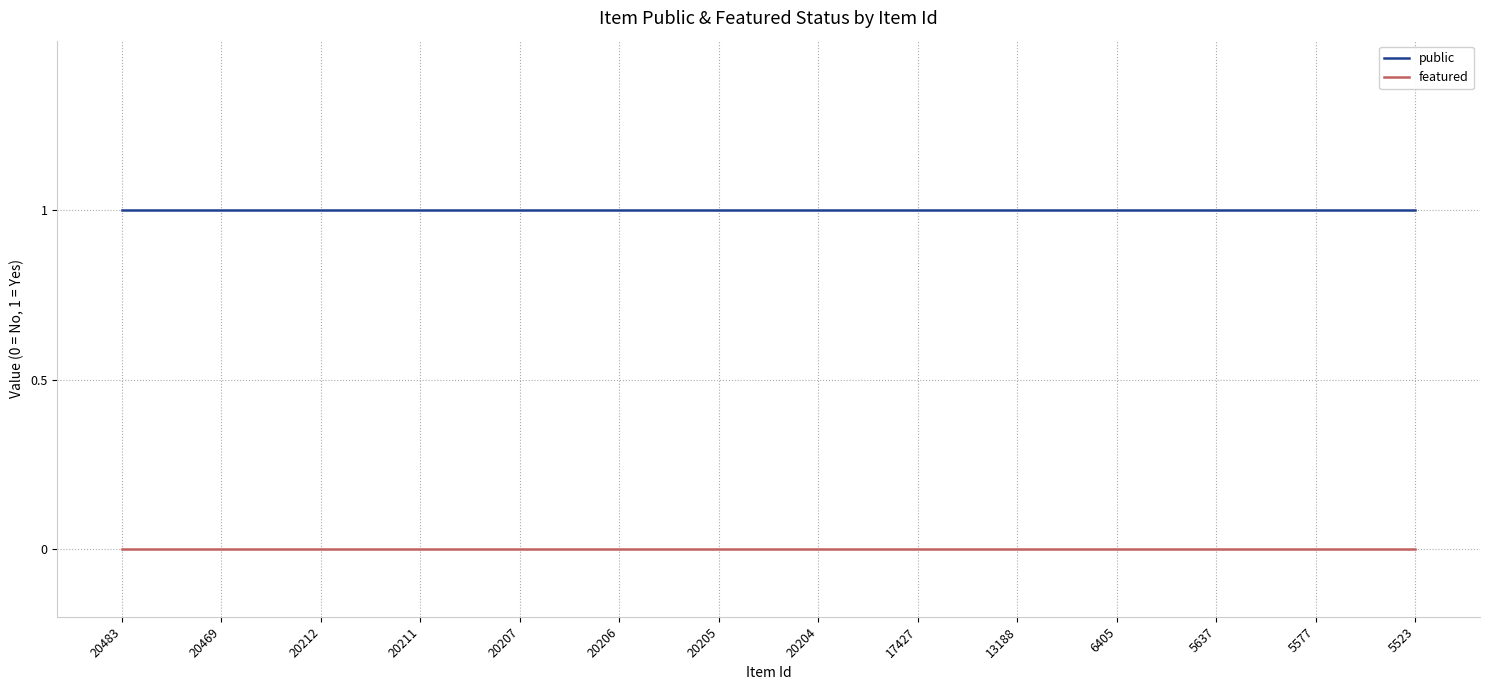

Is the value of public at 20469 greater than the value of featured at 5637?

Yes